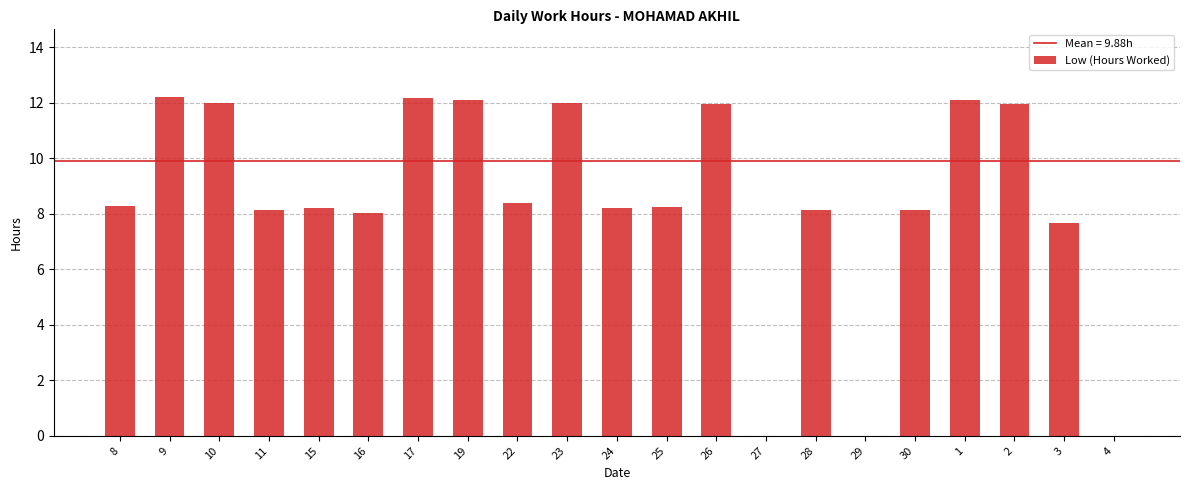

What is the ratio of the value at 10 to the value at 23?

1.0